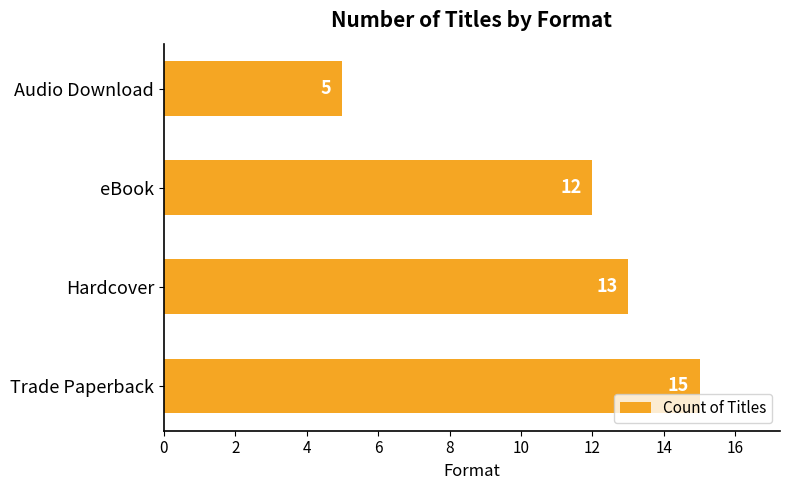

What is the average value?

11